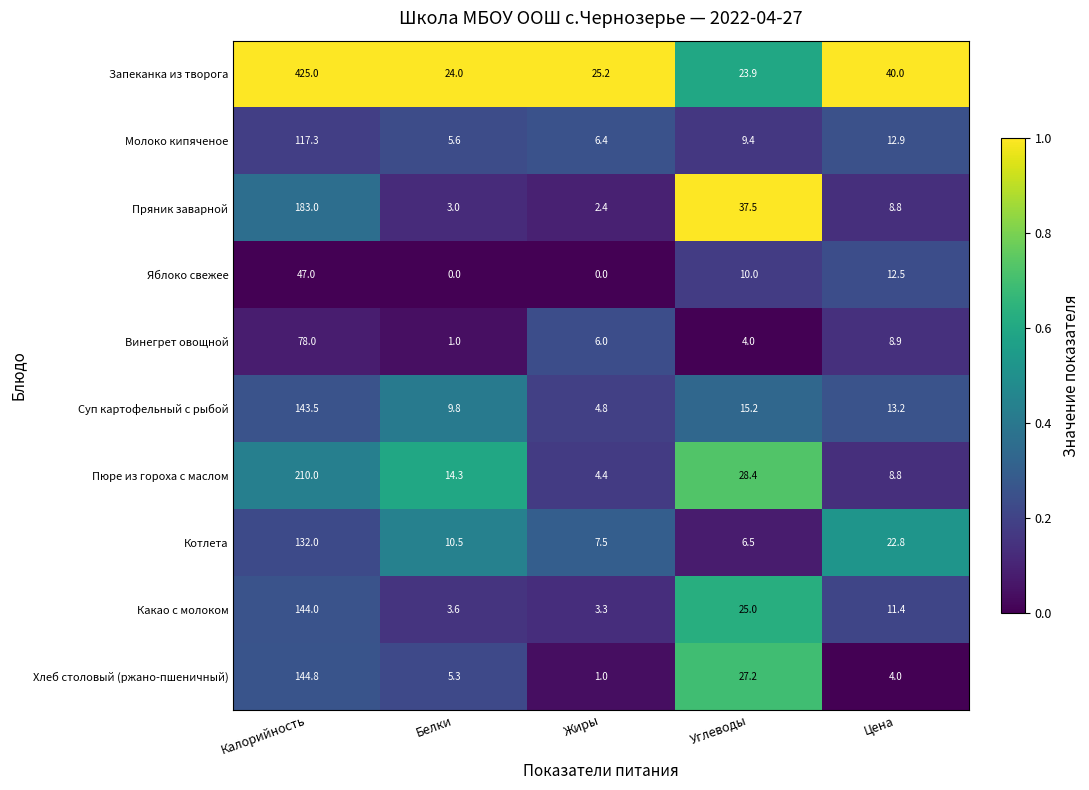

Which series has the largest total across all categories?

Запеканка из творога